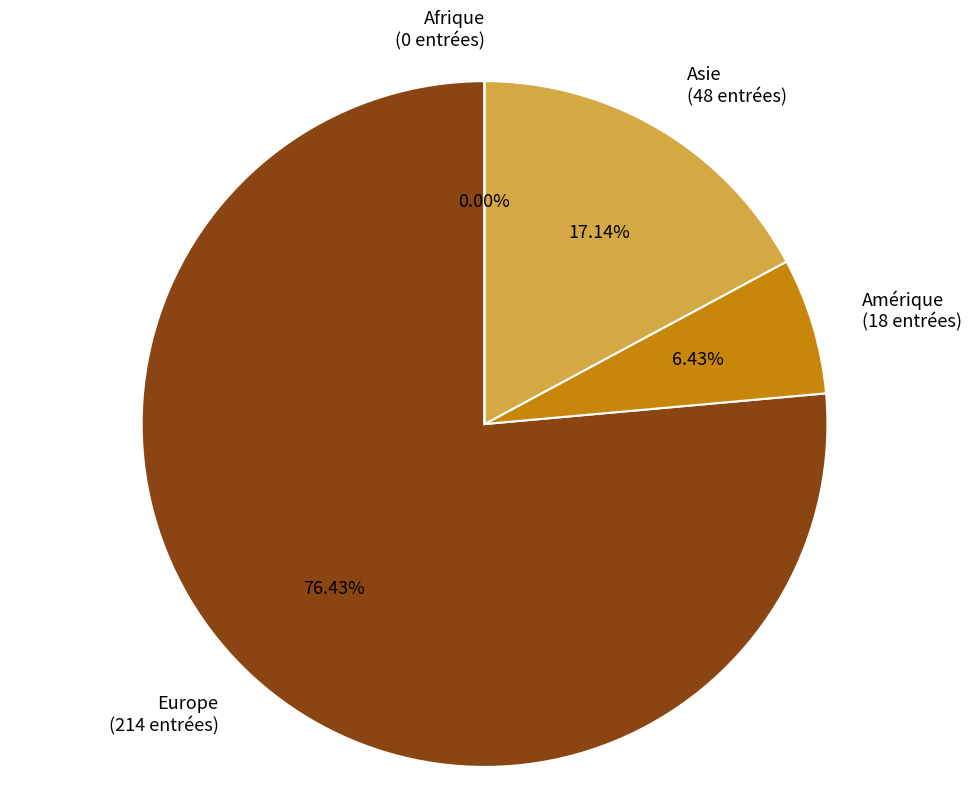

To the nearest percent, what is the difference between the Europe and Amérique slice percentages?

70%